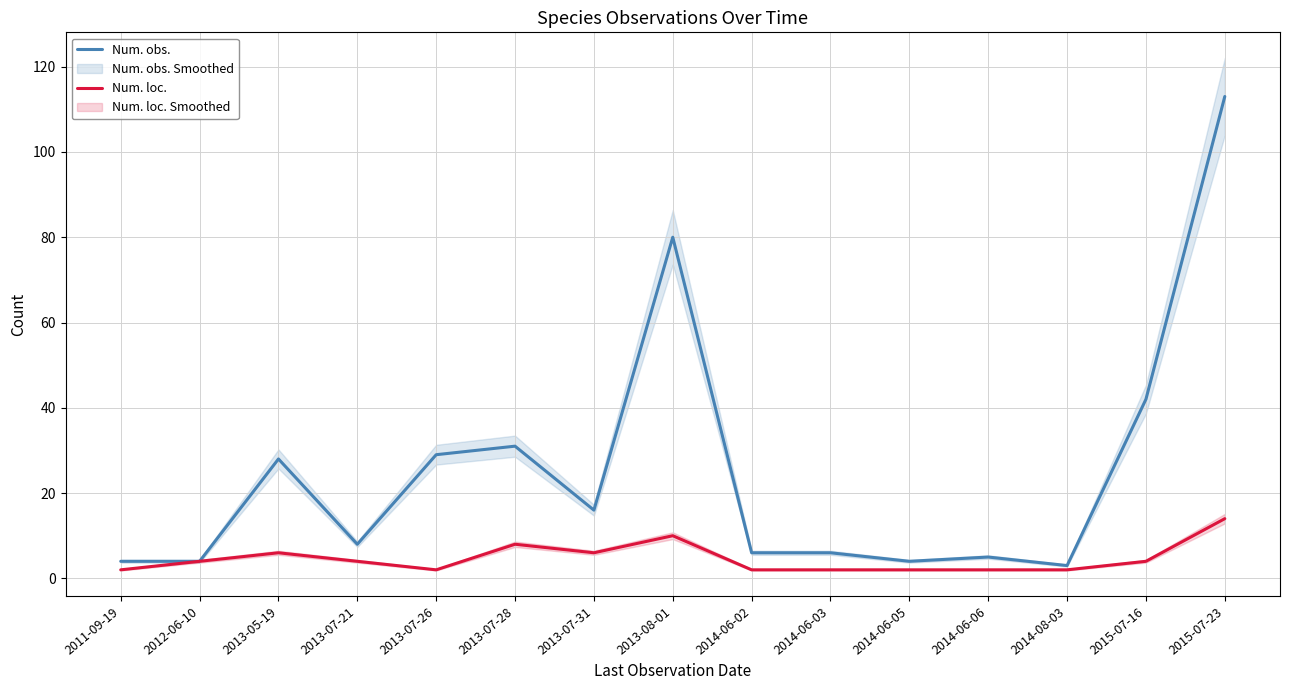

Where does the Num. loc. series first go above 4?

2013-05-19